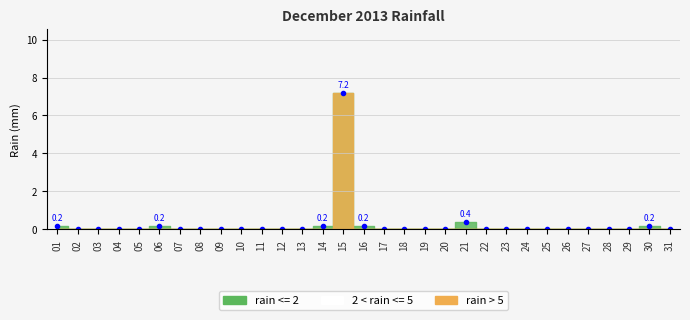

What is the difference between the values at 02 and 30?

0.2